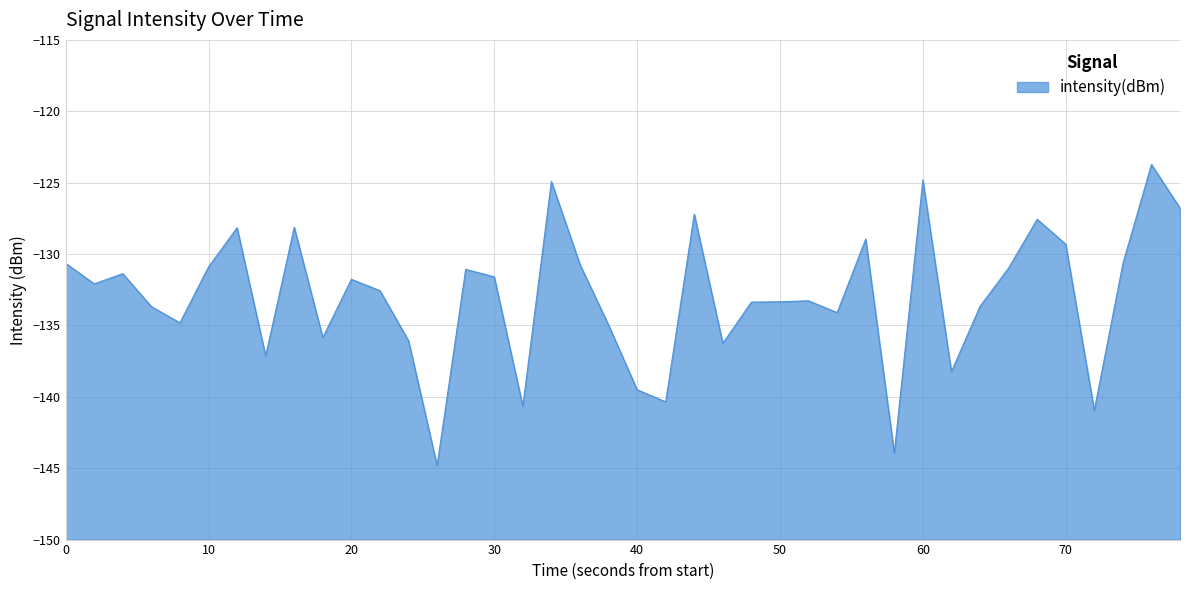

True or false: the data shows -34.6 at 40.

False